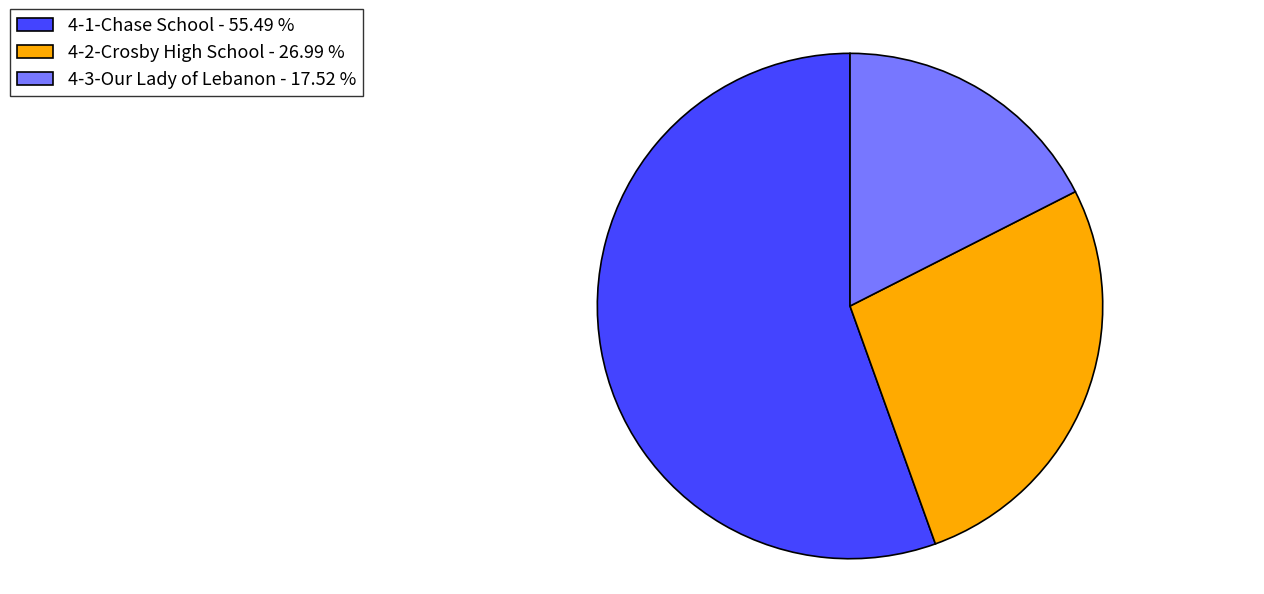

What is the ratio of the value at 4-1-Chase School - 55.49 % to the value at 4-3-Our Lady of Lebanon - 17.52 %?

3.2